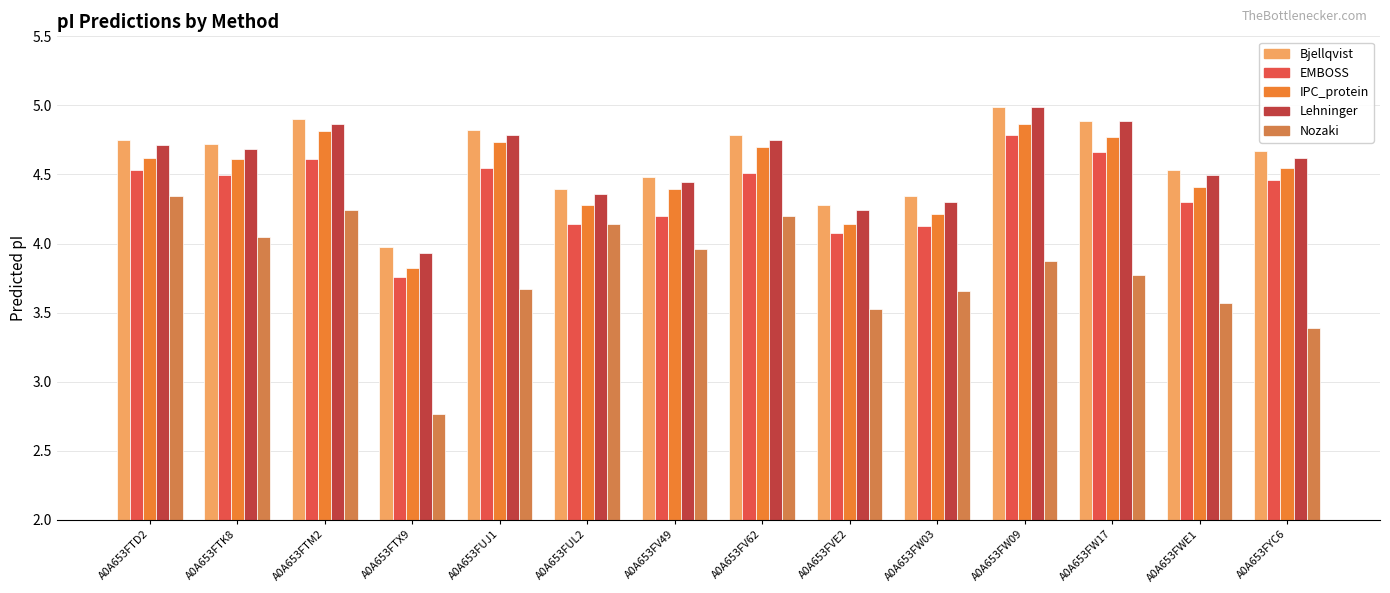

What are all the series names shown in the legend?

Bjellqvist, EMBOSS, IPC_protein, Lehninger, Nozaki